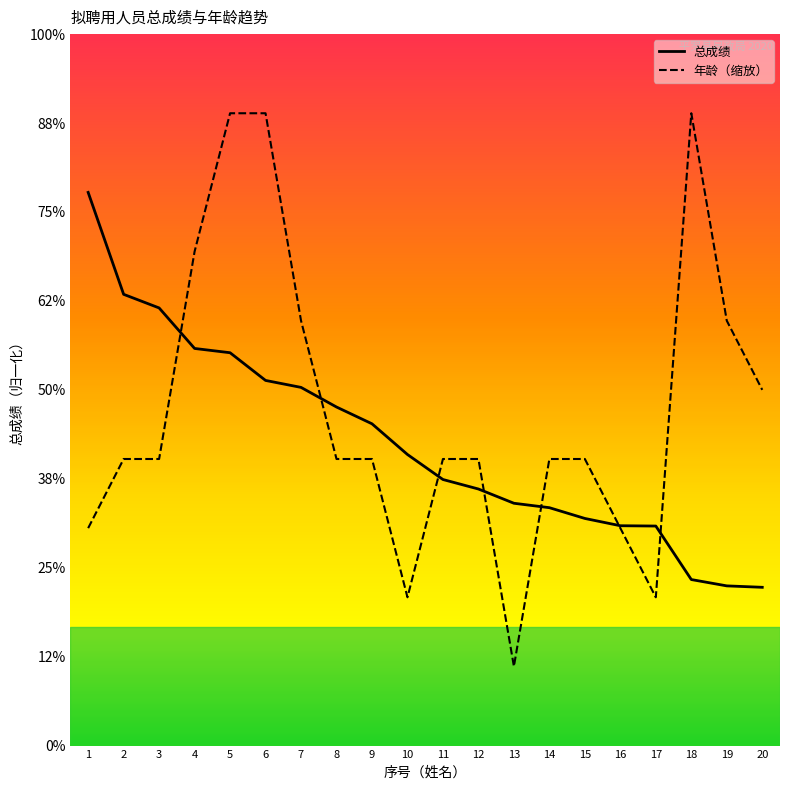

What are all the series names shown in the legend?

总成绩, 年龄（缩放）